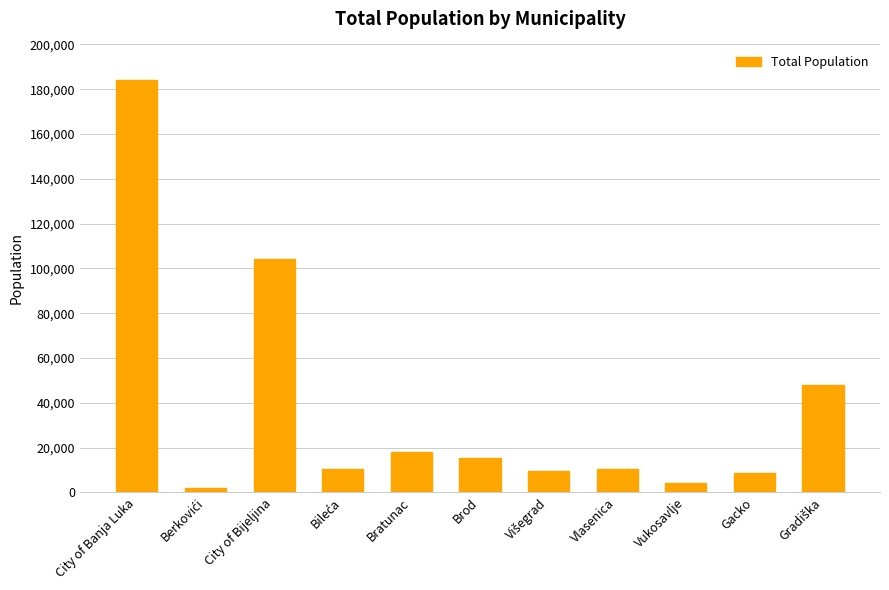

What is the label of the 10th bar from the left?

Gacko